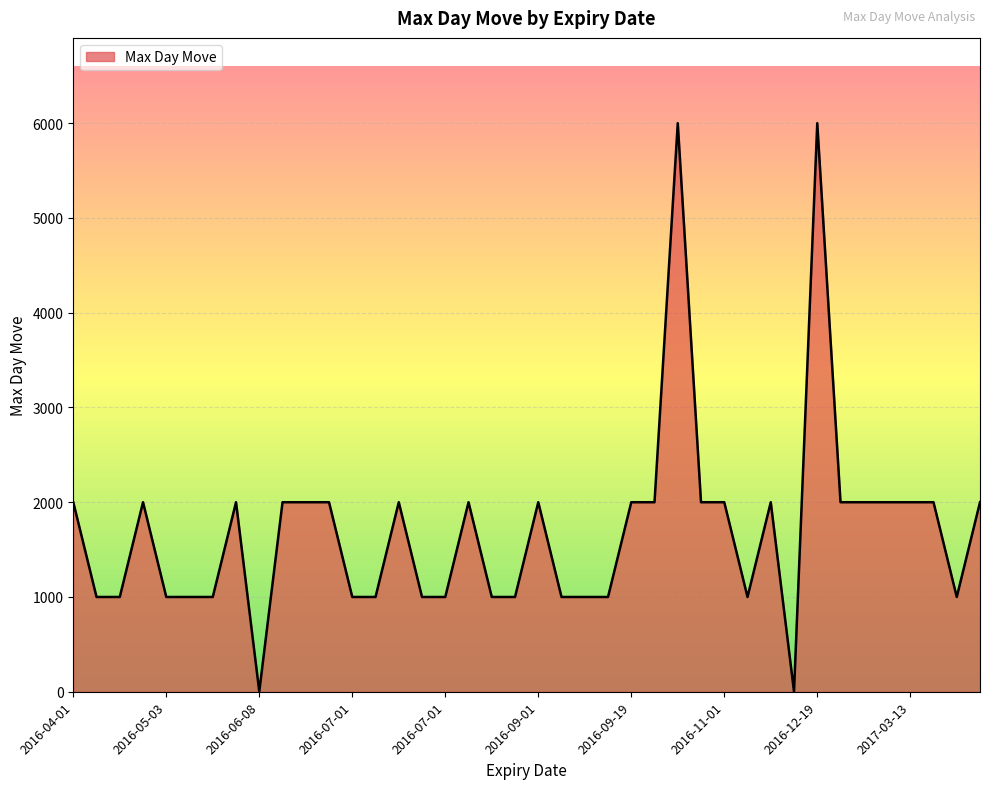

What is the difference between the maximum and minimum values?

5998